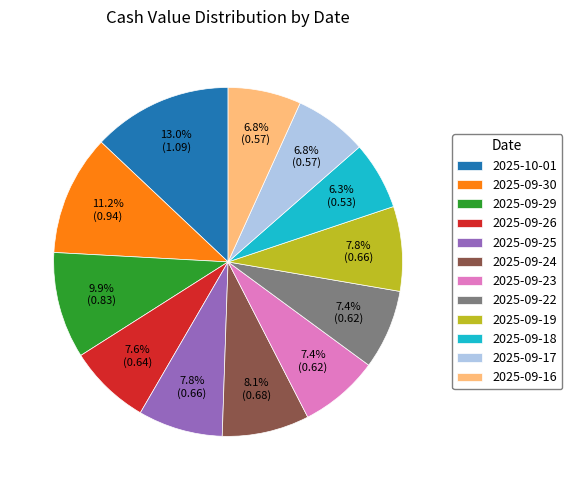

To the nearest percent, what portion does 2025-09-23 represent?

7%